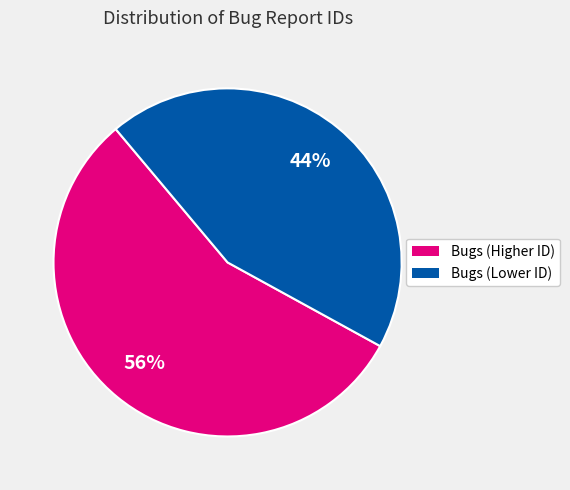

Which slice is the smallest?

Bugs (Lower ID)